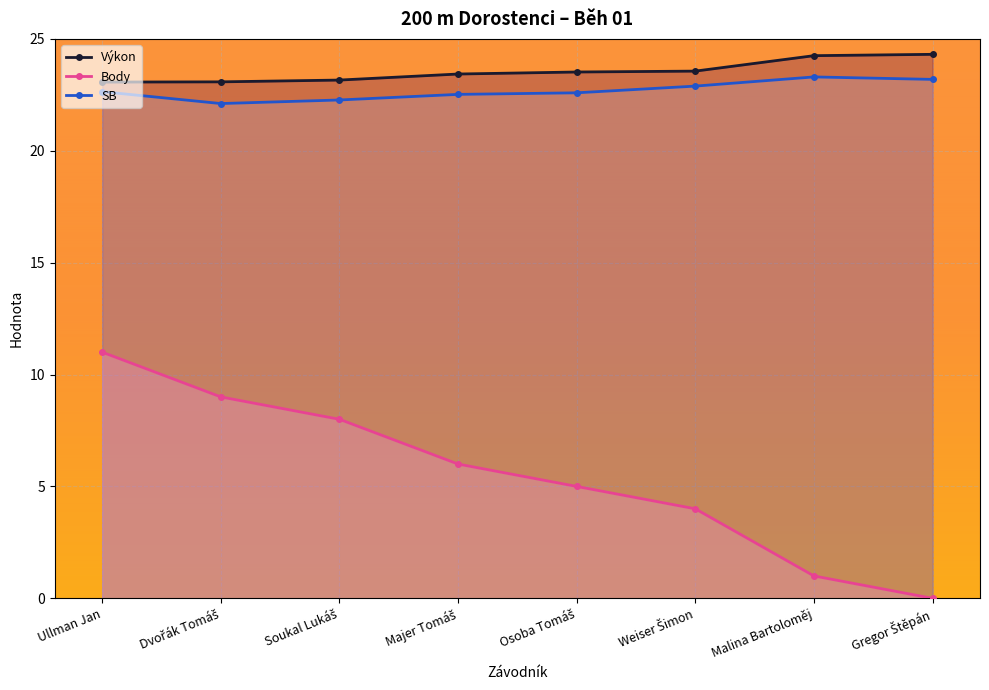

What is the difference between the highest and lowest values at Malina Bartoloměj?

23.2